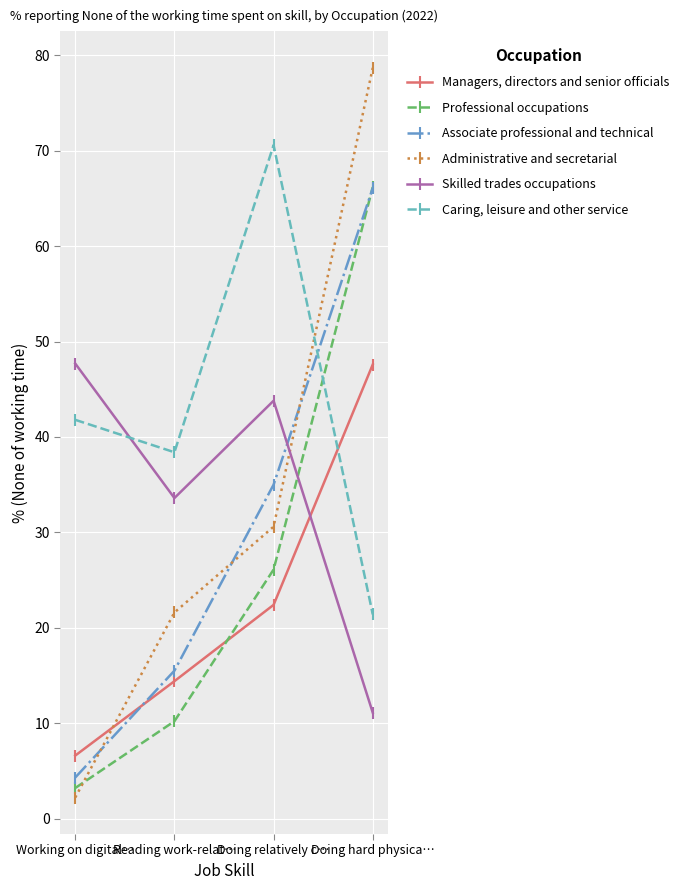

What is the difference between the maximum and second lowest values in the Managers, directors and senior officials series?

33.2